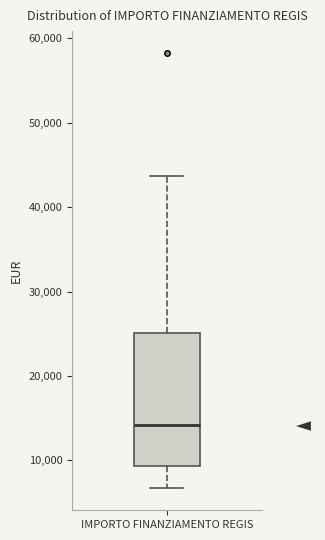

Where does the lower whisker of the box for IMPORTO FINANZIAMENTO REGIS end on the y-axis? The values are not printed on the chart, so give them approximately, as read against the axis.

7000